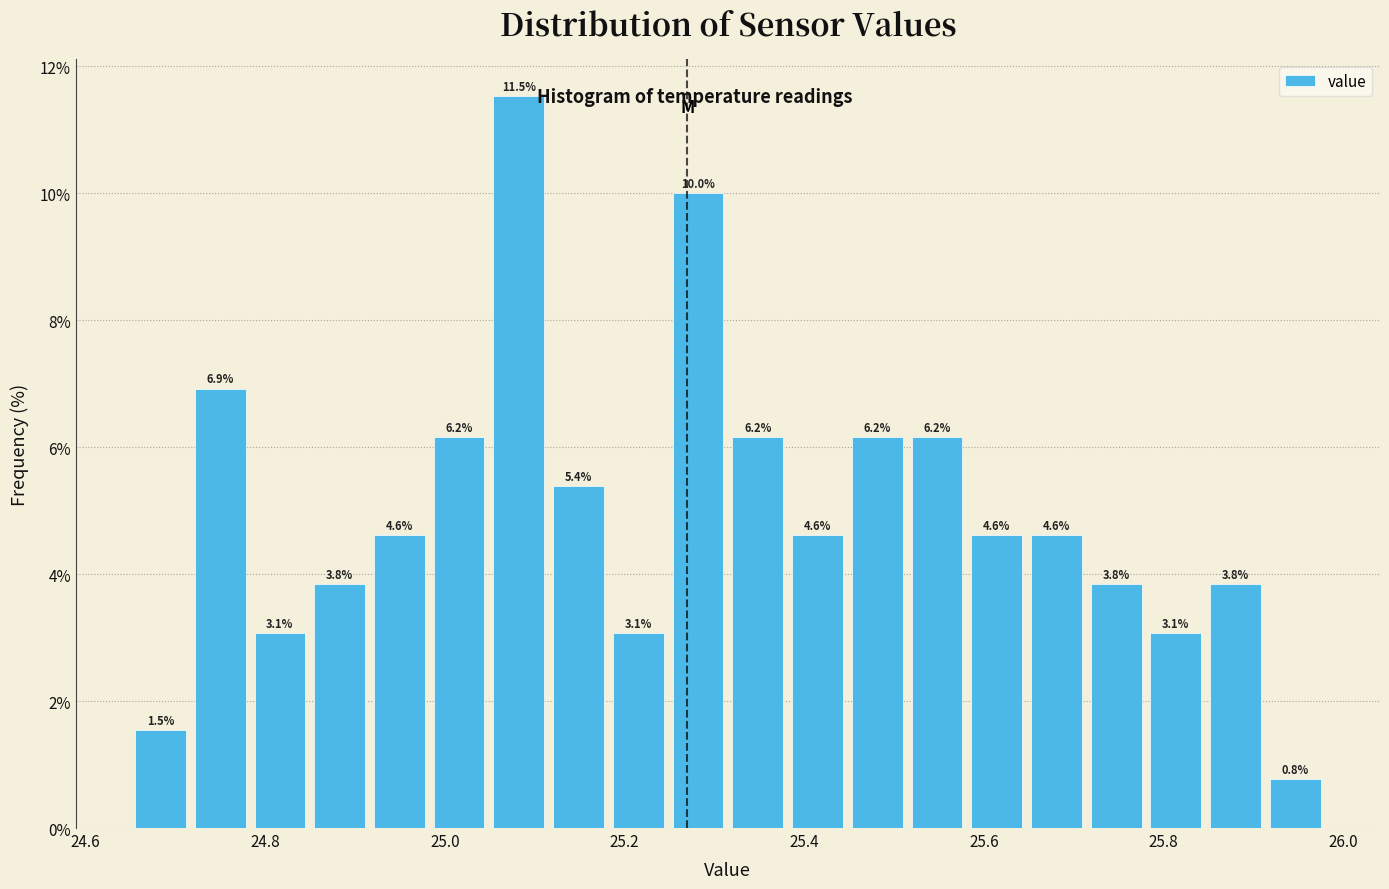

Read against the x-axis, roughly where is the centre of the tallest bar?

25.08